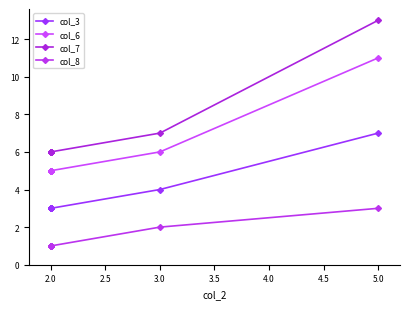

Is the value of col_8 at 2.0 greater than the value of col_3 at 2.0?

No